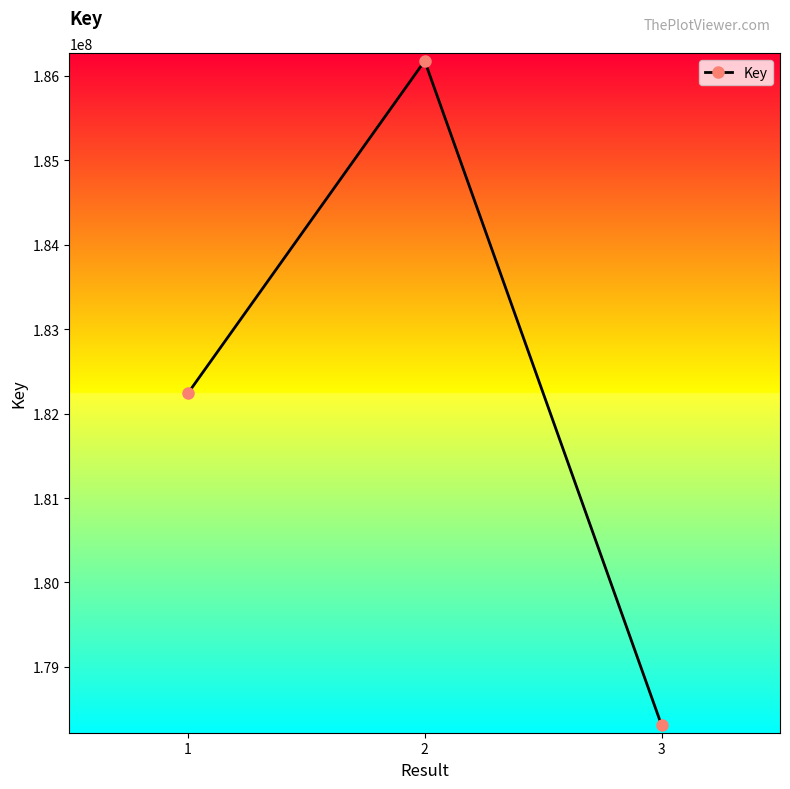

What is the change in value from 2 to 3?

-7866979